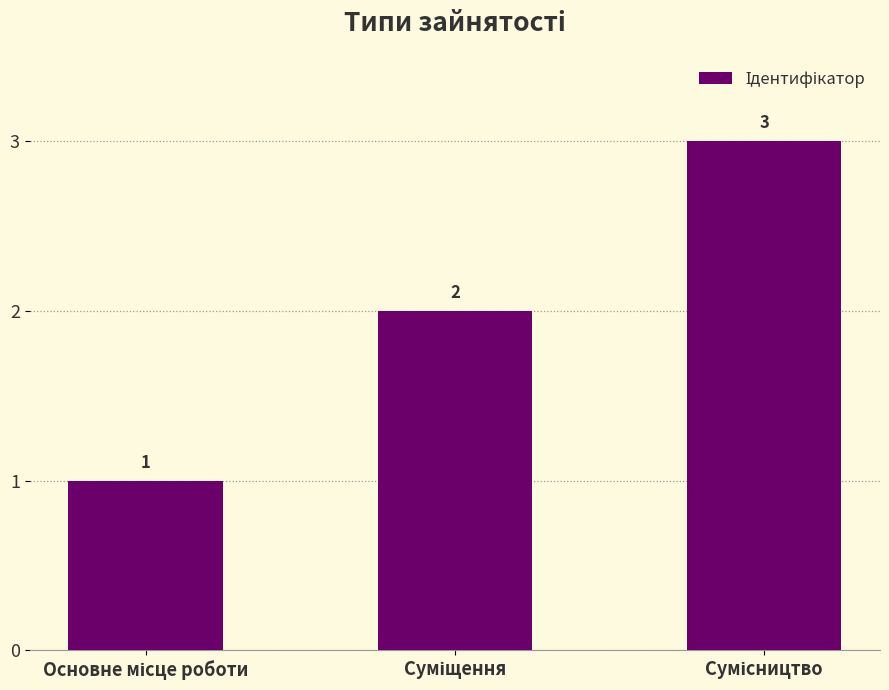

How many data points does each series have?

3